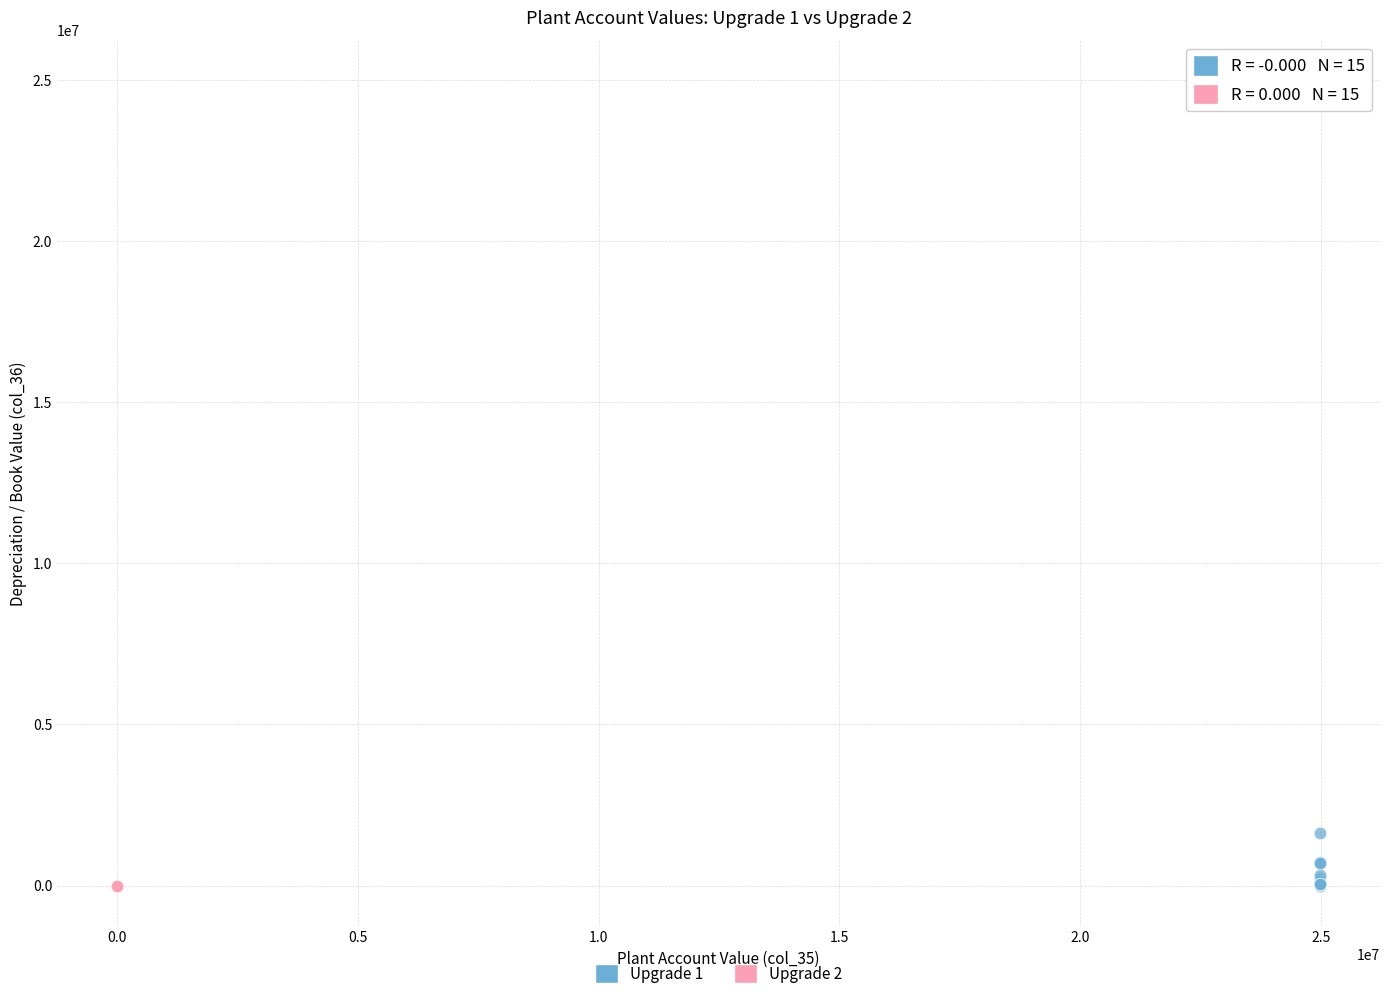

What are all the series names shown in the legend?

Upgrade 1, Upgrade 2